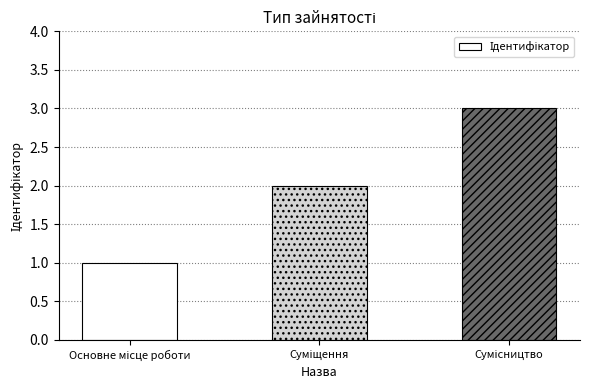

What is the greatest value displayed?

3